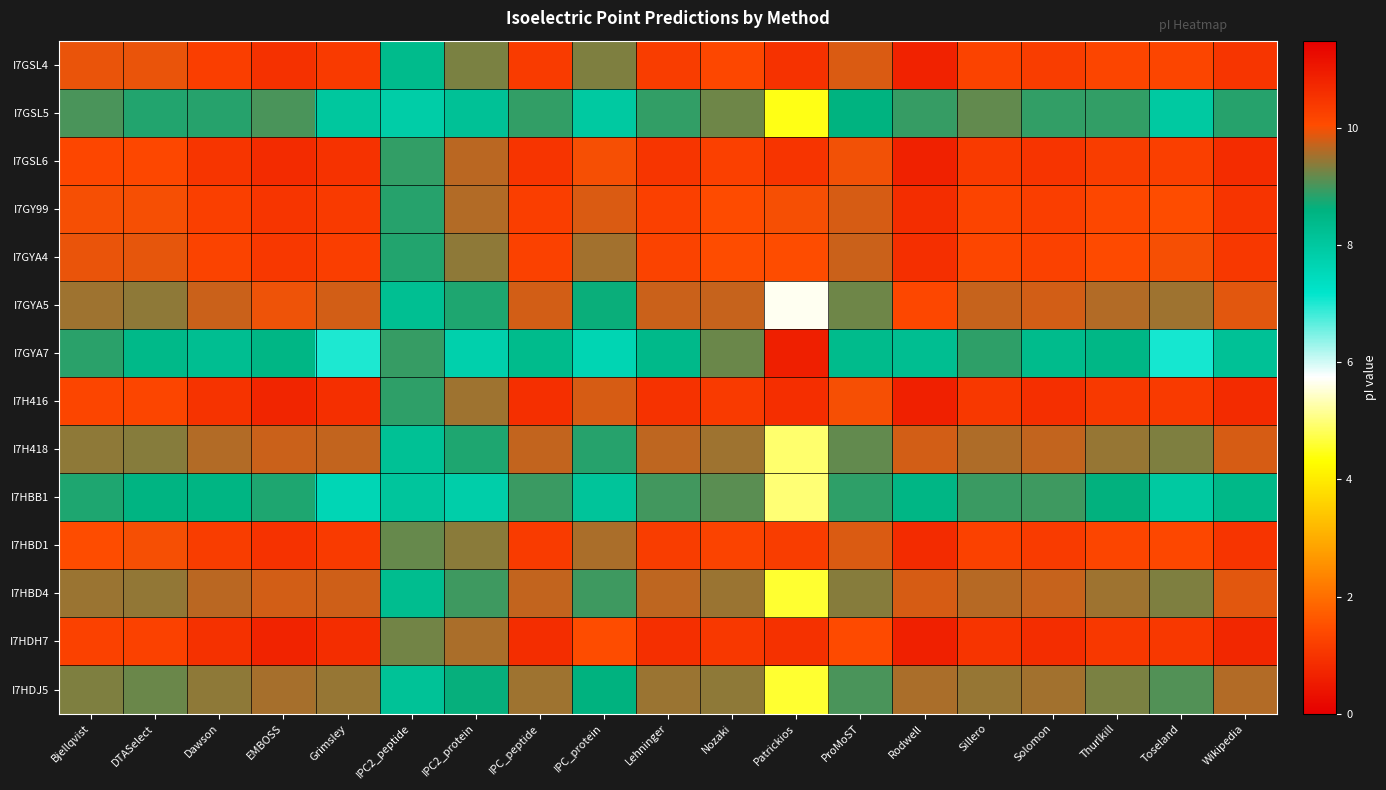

At which category does the chart reach its minimum across all series?

Patrickios